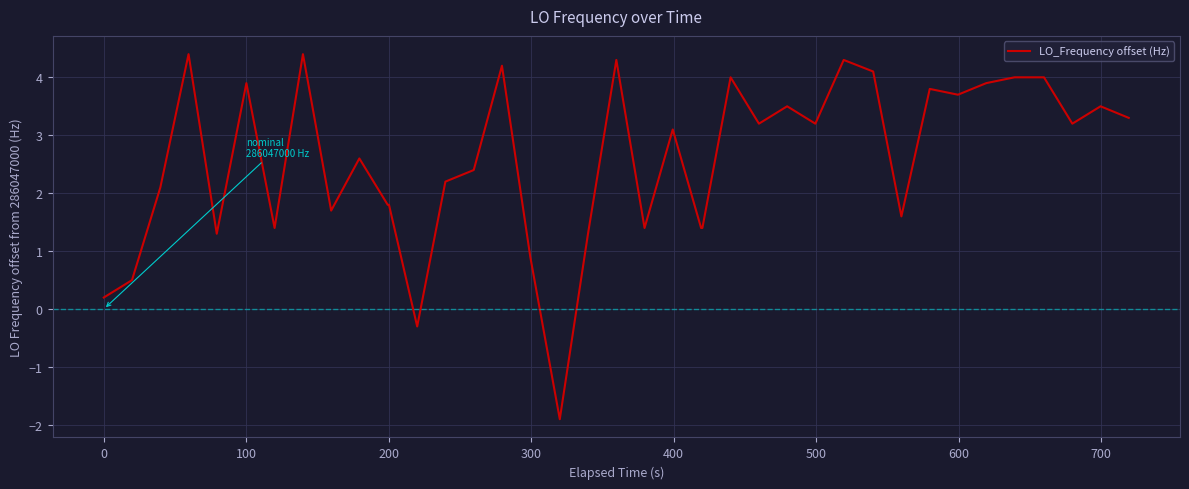

How many negative values are there?

2